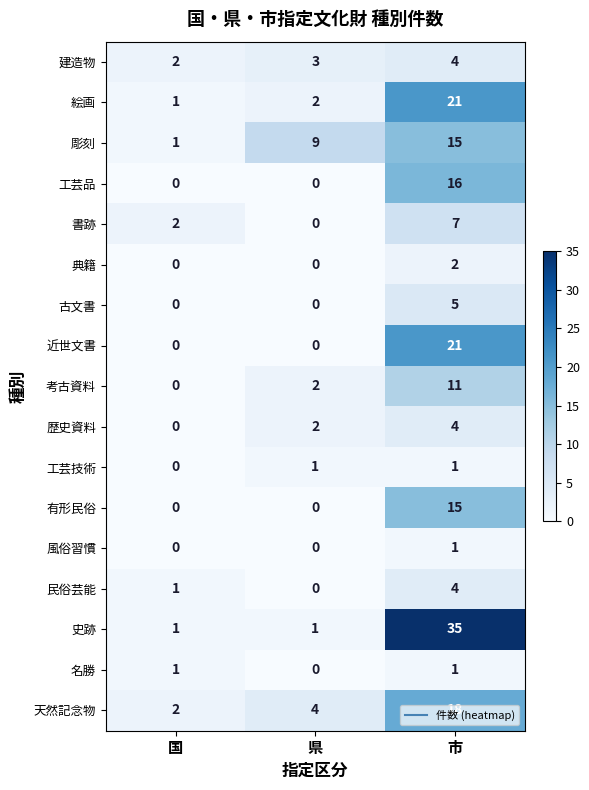

Which category has the highest value in the 有形民俗 series?

市